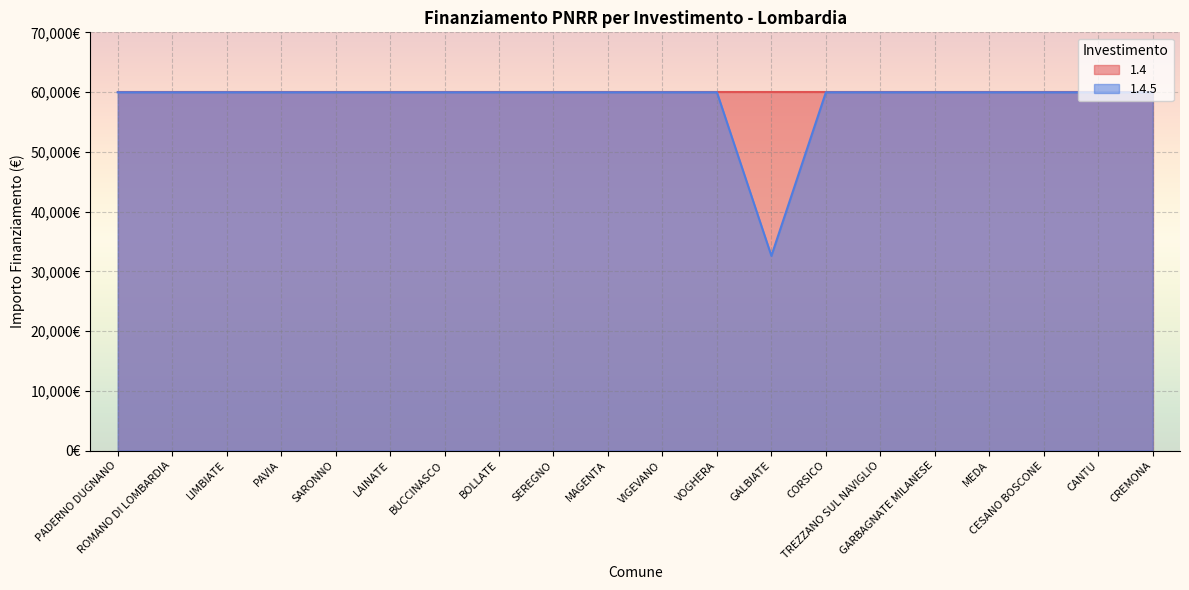

What is the label of the 3rd point from the right?

CESANO BOSCONE